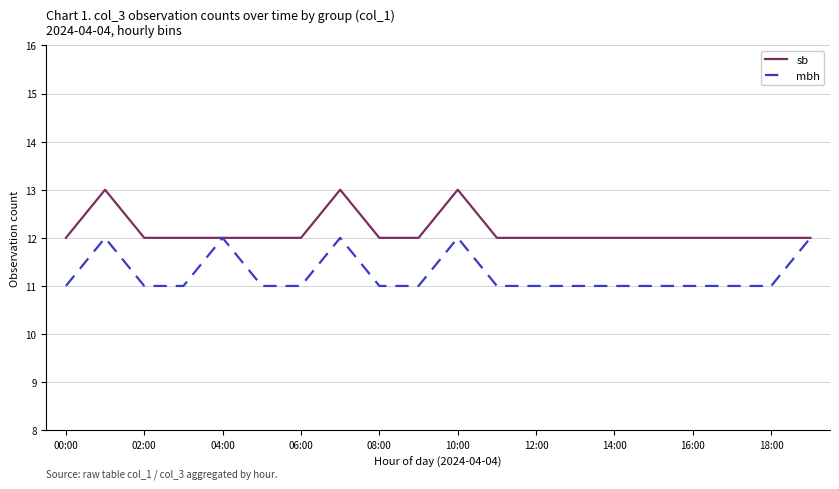

What is the greatest value displayed?

13